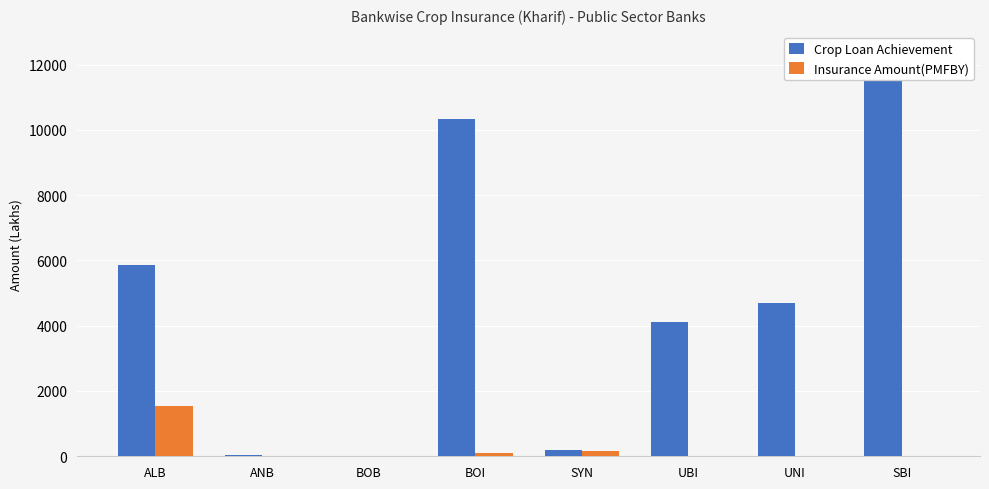

Which series has the widest spread of values?

Crop Loan Achievement